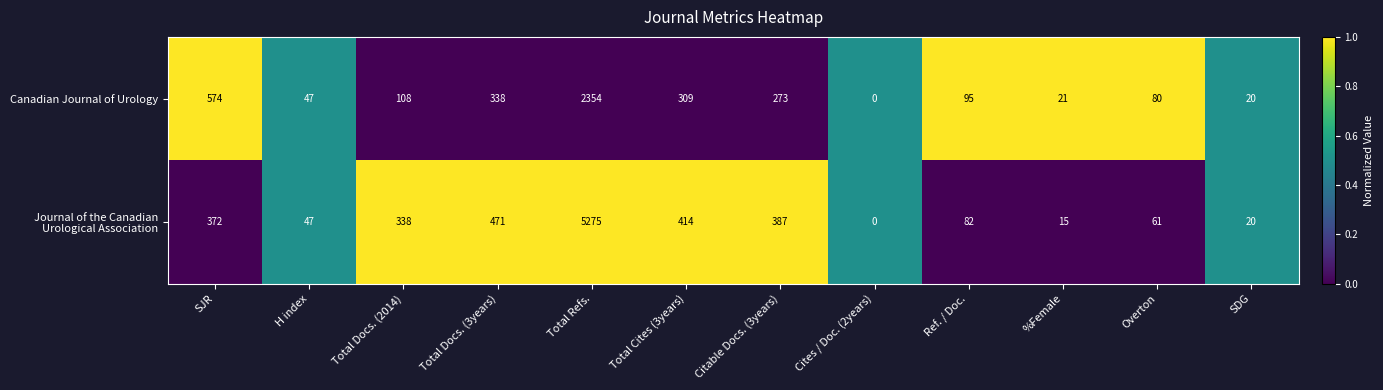

What is the difference between the maximum and minimum values in the Canadian Journal of Urology series?

2354